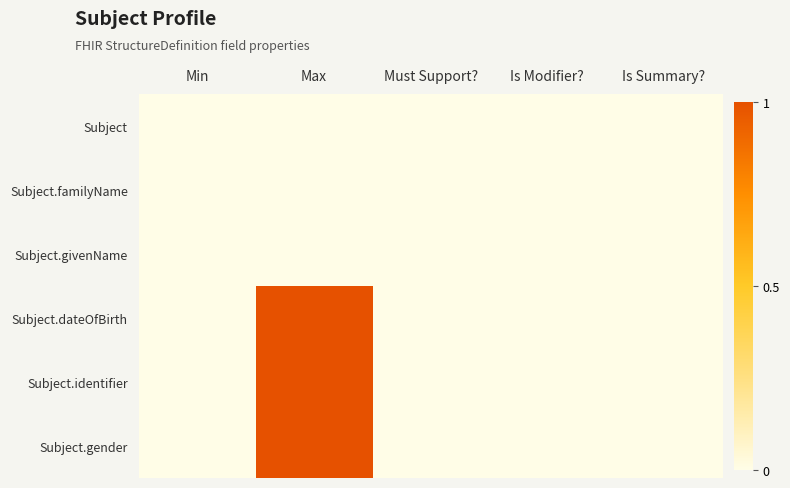

Which label corresponds to the largest value in the chart?

Max